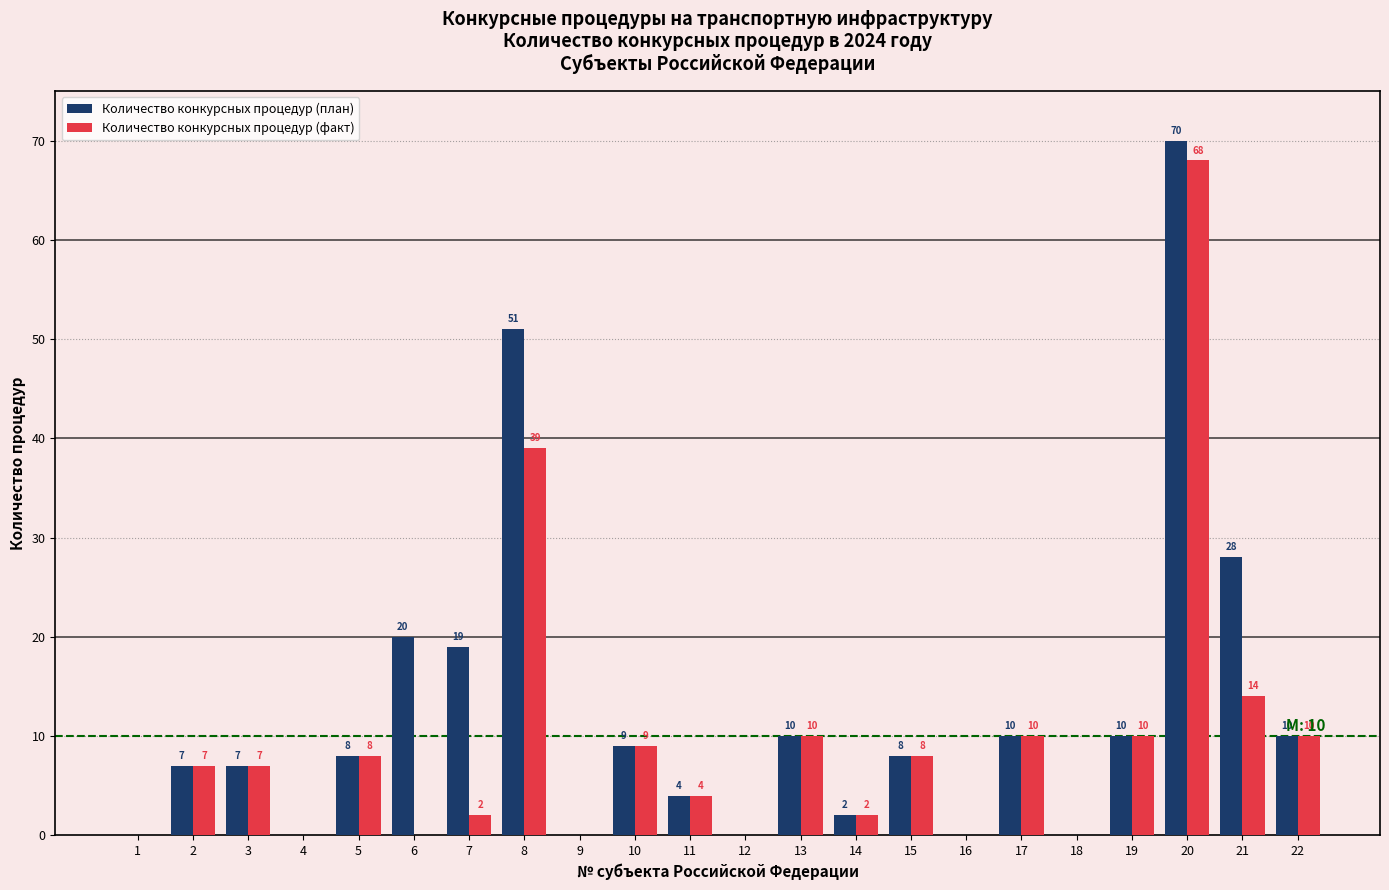

Reading left to right, transcribe all the data shown in this chart.

Количество конкурсных процедур (план): 1=0	2=7	3=7	4=0	5=8	6=20	7=19	8=51	9=0	10=9	11=4	12=0	13=10	14=2	15=8	16=0	17=10	18=0	19=10	20=70	21=28	22=10
Количество конкурсных процедур (факт): 1=0	2=7	3=7	4=0	5=8	6=0	7=2	8=39	9=0	10=9	11=4	12=0	13=10	14=2	15=8	16=0	17=10	18=0	19=10	20=68	21=14	22=10